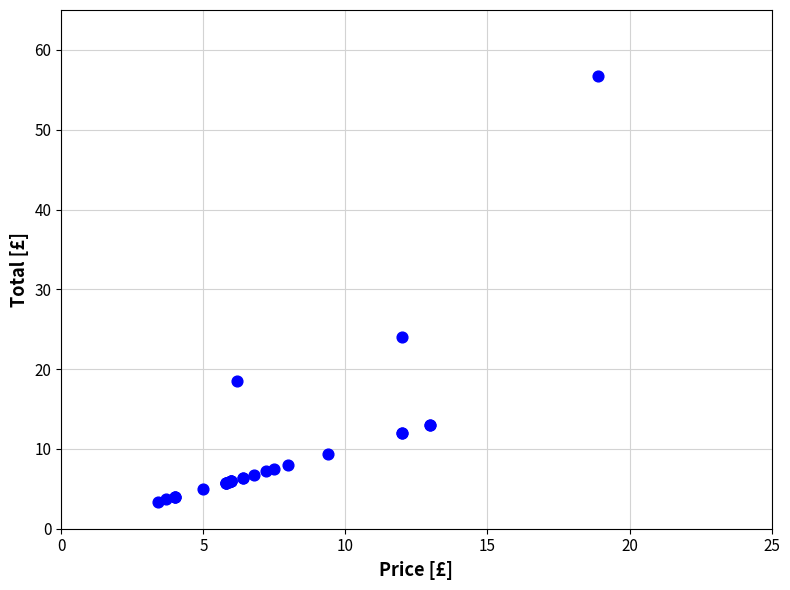

What Y value in the scatter plot is closest to 30?

24.0